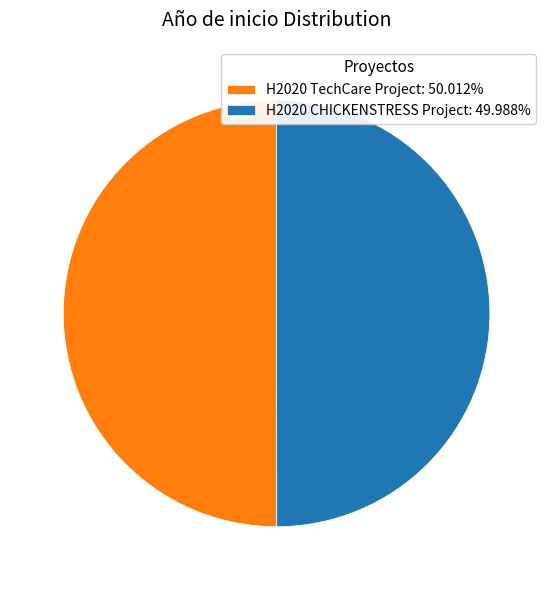

What is the ratio of the value at H2020 CHICKENSTRESS Project: 49.988% to the value at H2020 TechCare Project: 50.012%?

1.0